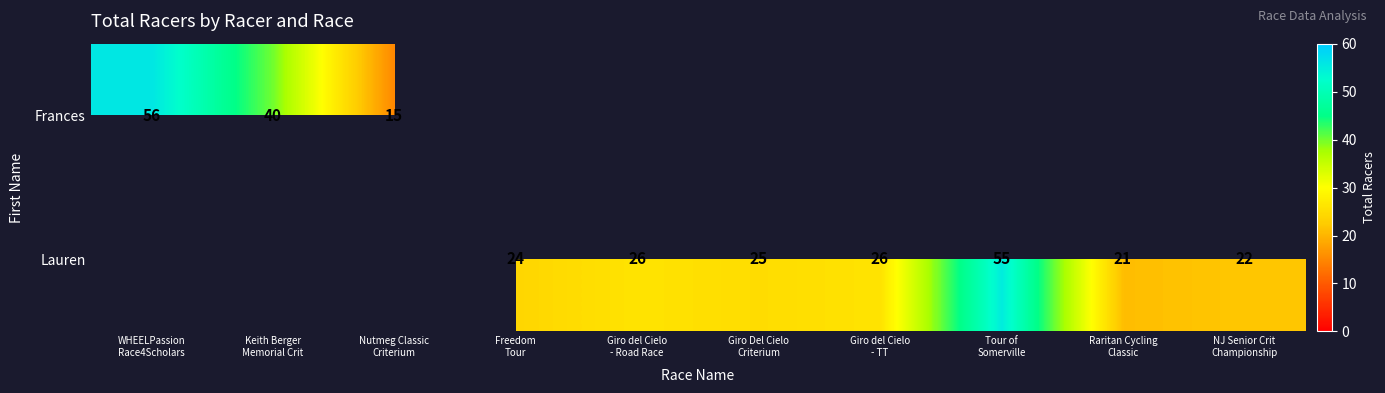

Rank the series by their maximum value, from lowest to highest.

Frances, Lauren